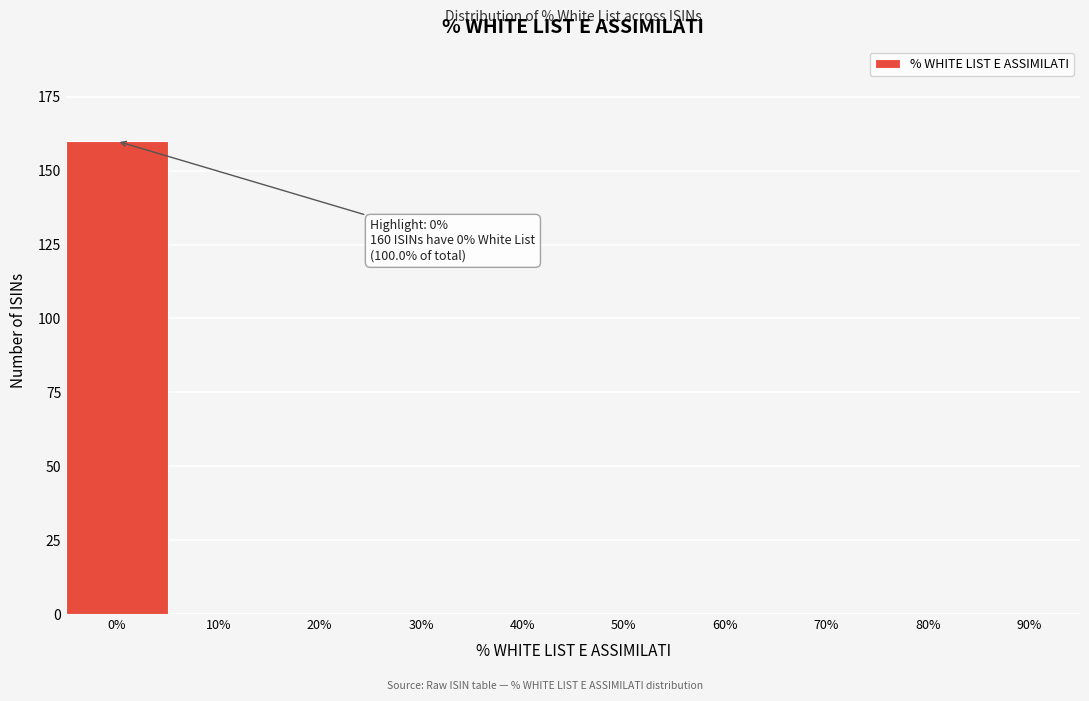

Reading left to right, transcribe all the data shown in this chart.

0%=160	10%=0	20%=0	30%=0	40%=0	50%=0	60%=0	70%=0	80%=0	90%=0